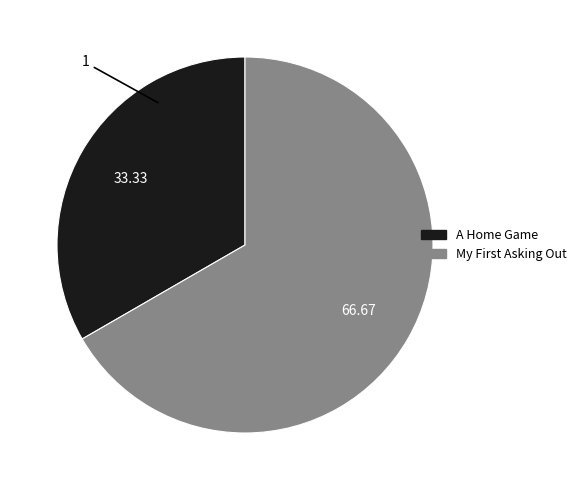

Count the number of slices in the pie.

2